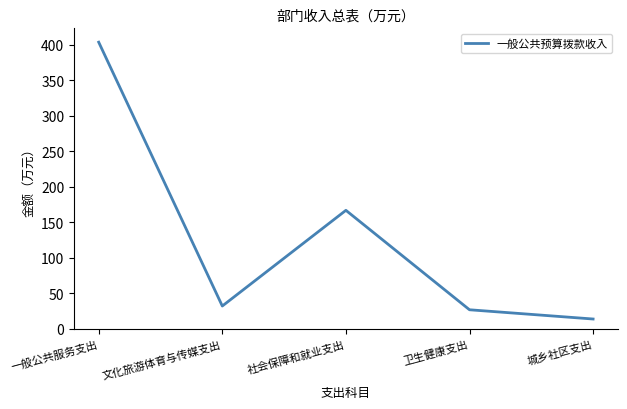

What is the difference between the second highest and minimum values?

153.0